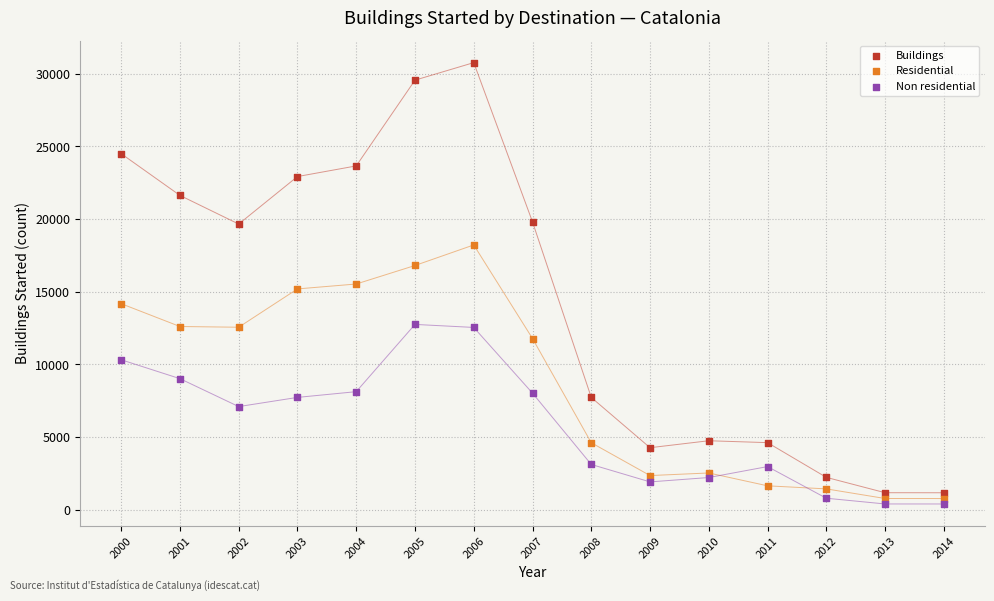

Which series has the widest spread of Y values?

Buildings